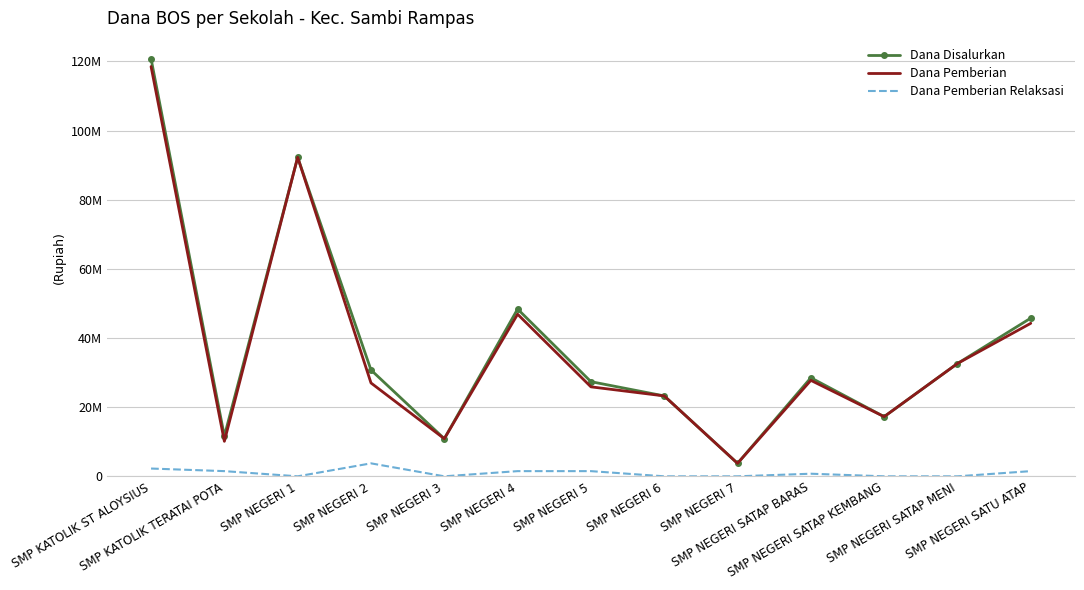

The value of Dana Pemberian Relaksasi at SMP NEGERI SATU ATAP is 1500000. True or false?

True